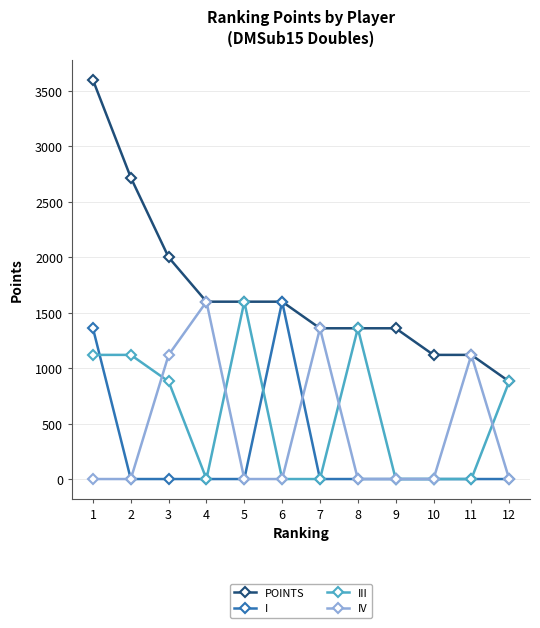

Is this an area chart (filled region under the line)?

No